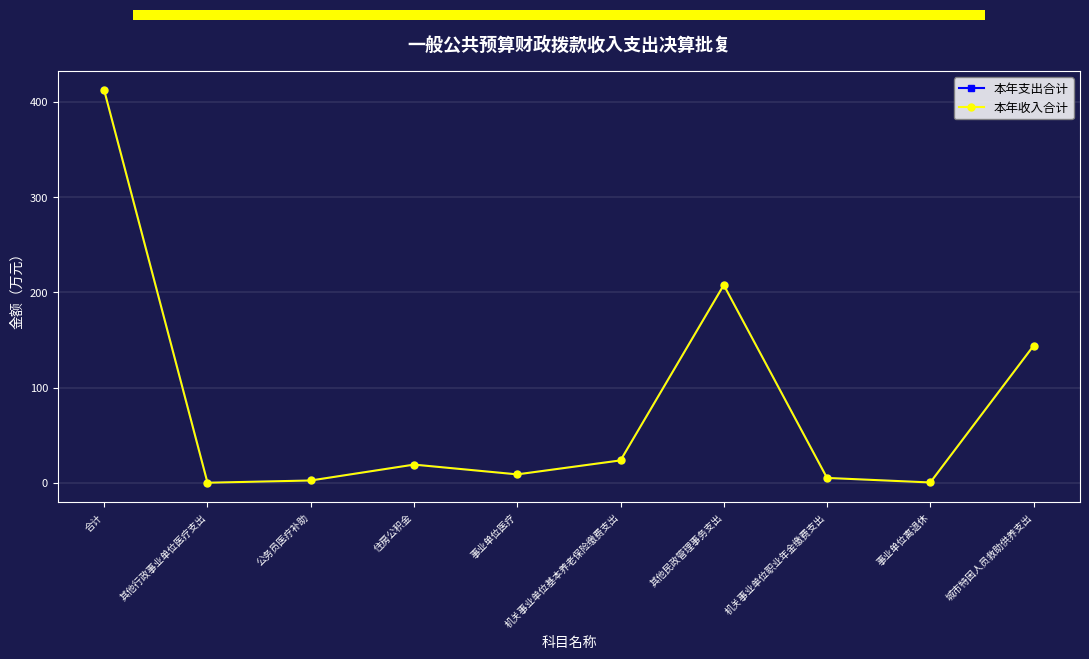

What is the total value across all series at 住房公积金?

38.5